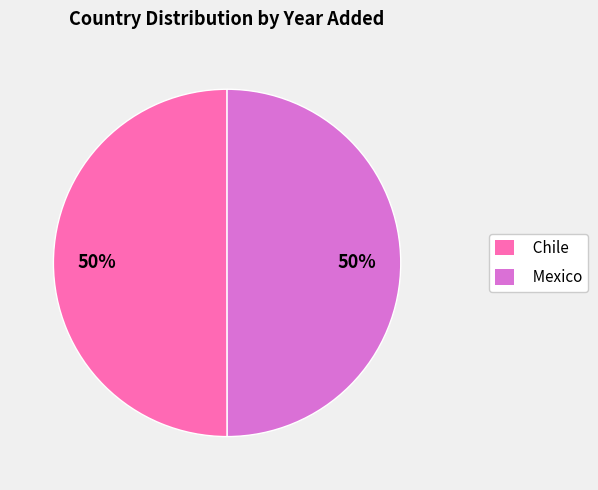

What is the ratio of the value at Chile to the value at Mexico?

1.0